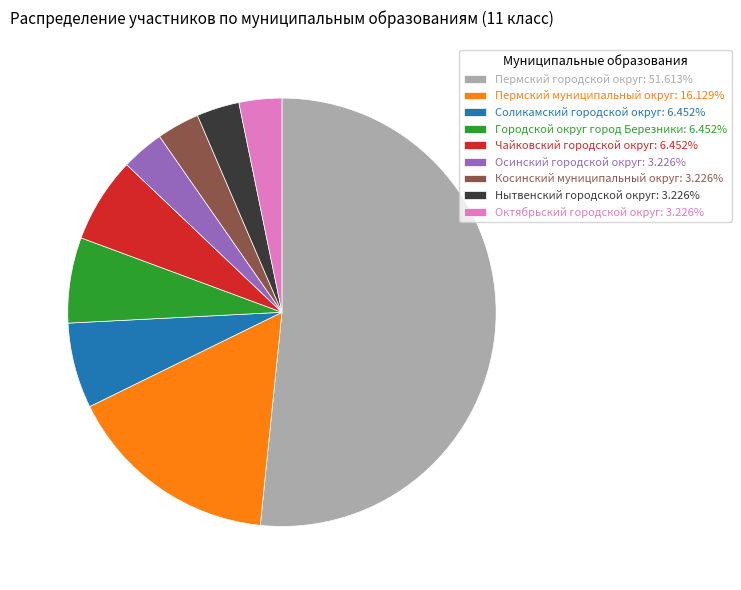

Combined, do Нытвенский городской округ: 3.226% and Чайковский городской округ: 6.452% account for over 50%?

No